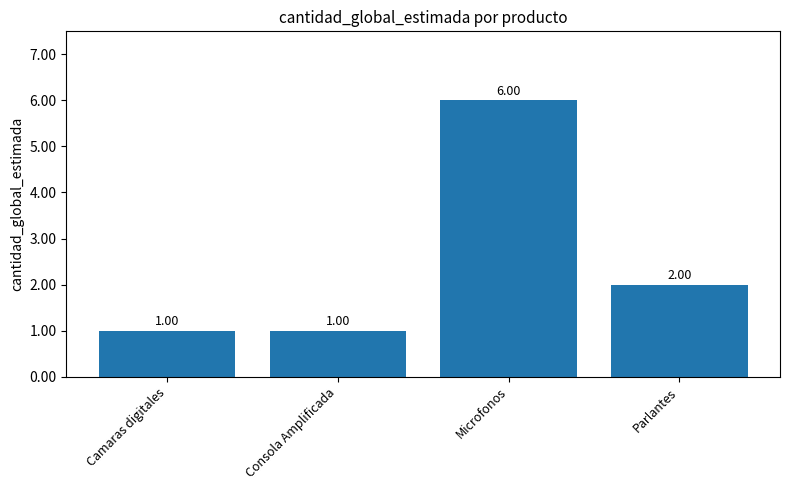

How many data points are less than 2?

2